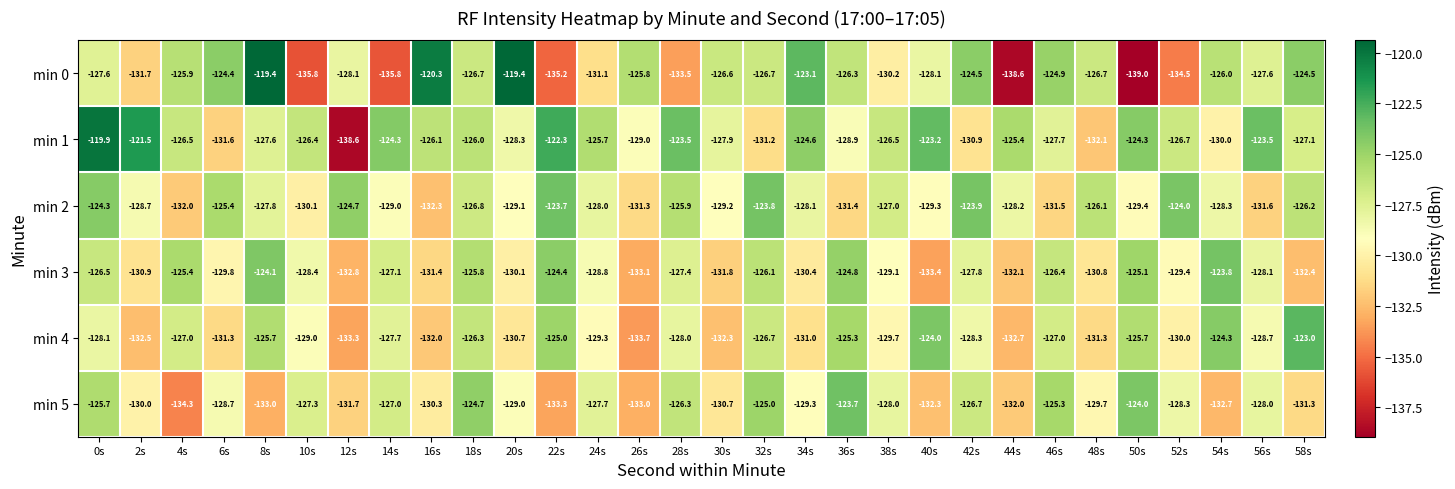

At which label is min 3 closest to -128?

56s